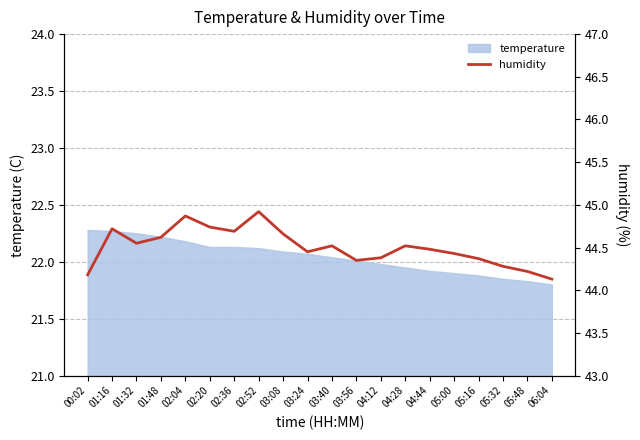

How many interior local peaks (higher than both neighbors) does the data have?

5